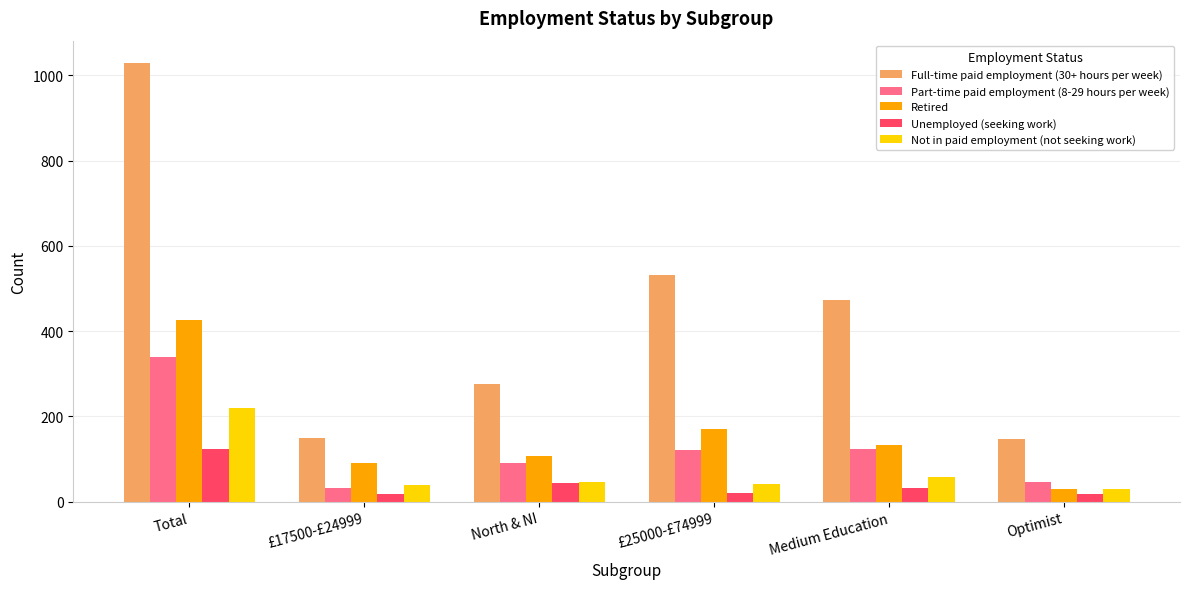

Which series has the largest range (max minus min)?

Full-time paid employment (30+ hours per week)